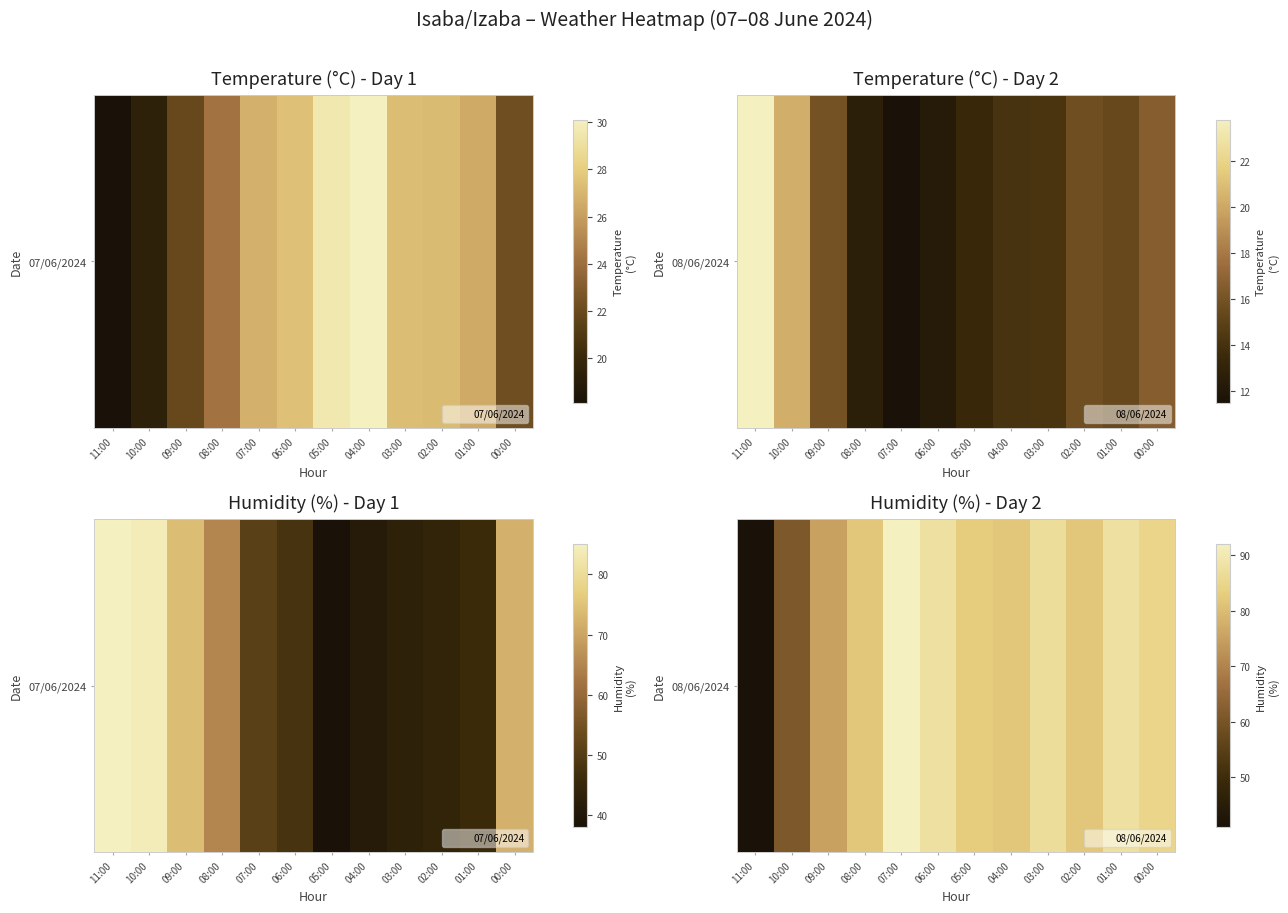

List the labels in order of value, largest first.

07:00, 06:00, 01:00, 03:00, 00:00, 05:00, 08:00, 04:00, 02:00, 09:00, 10:00, 11:00